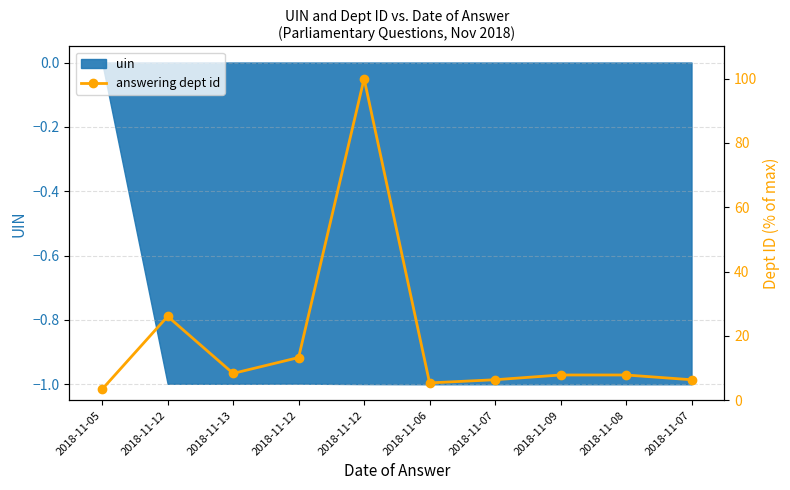

At which category does the data reach its first local peak?

2018-11-12